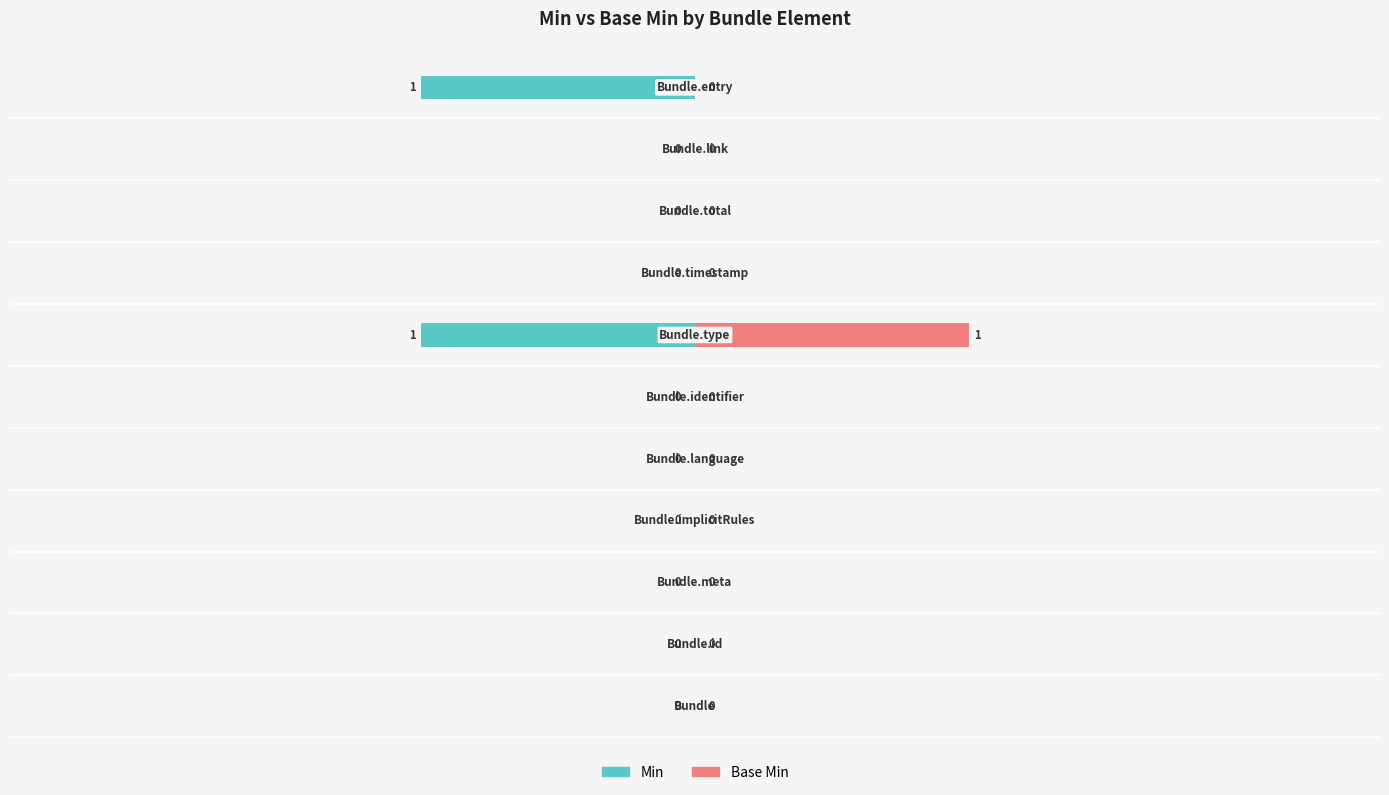

How many Min values are between 0 and 1?

9